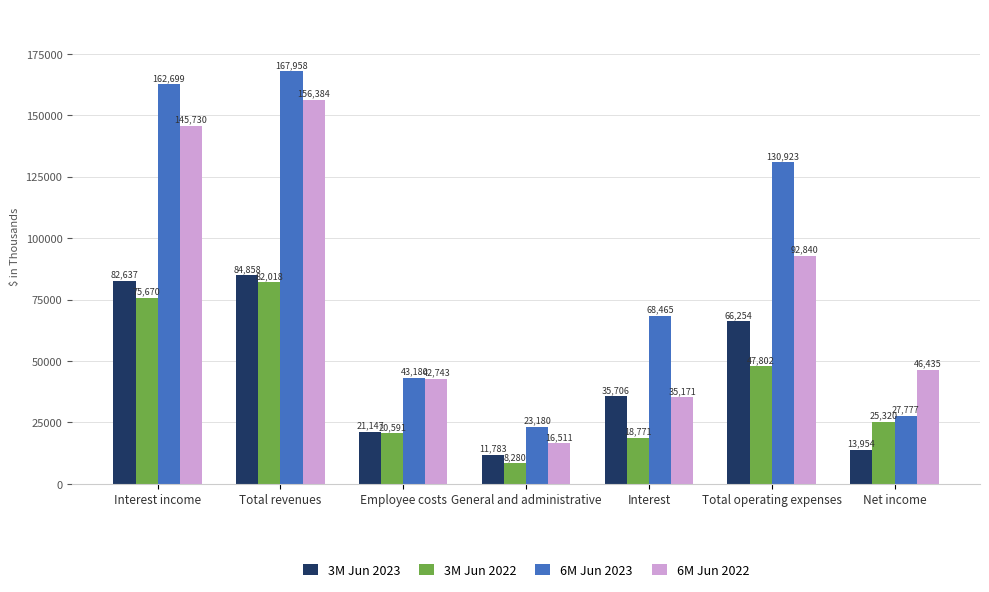

Between Total revenues and Total operating expenses, which series saw the biggest shift?

6M Jun 2022